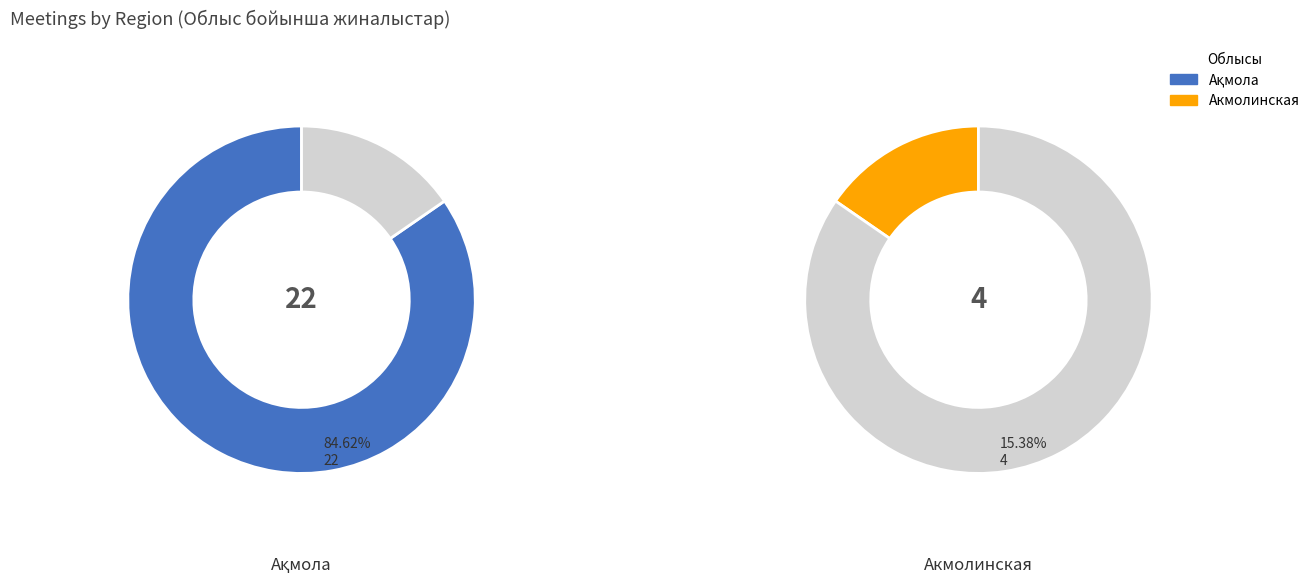

Count the number of slices in the pie.

2